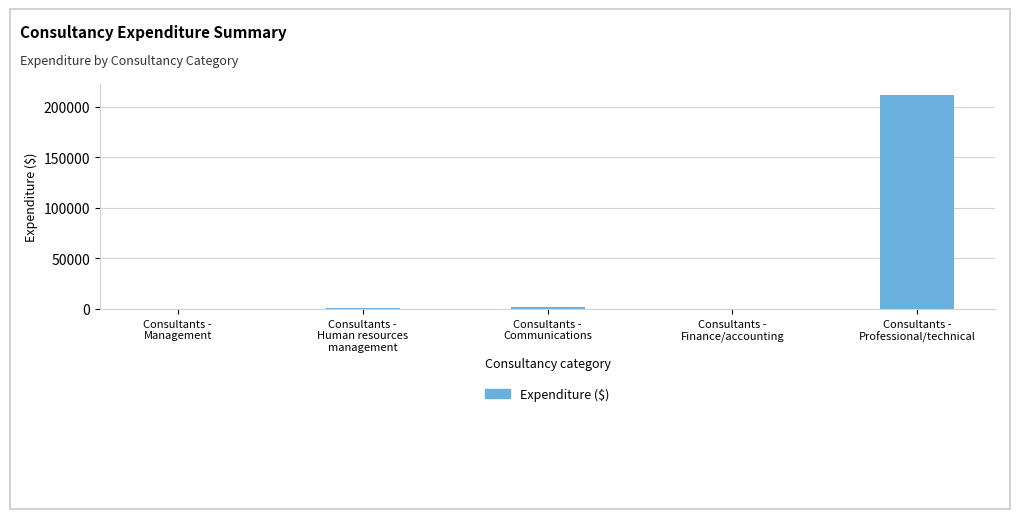

How many distinct data groups are displayed?

1